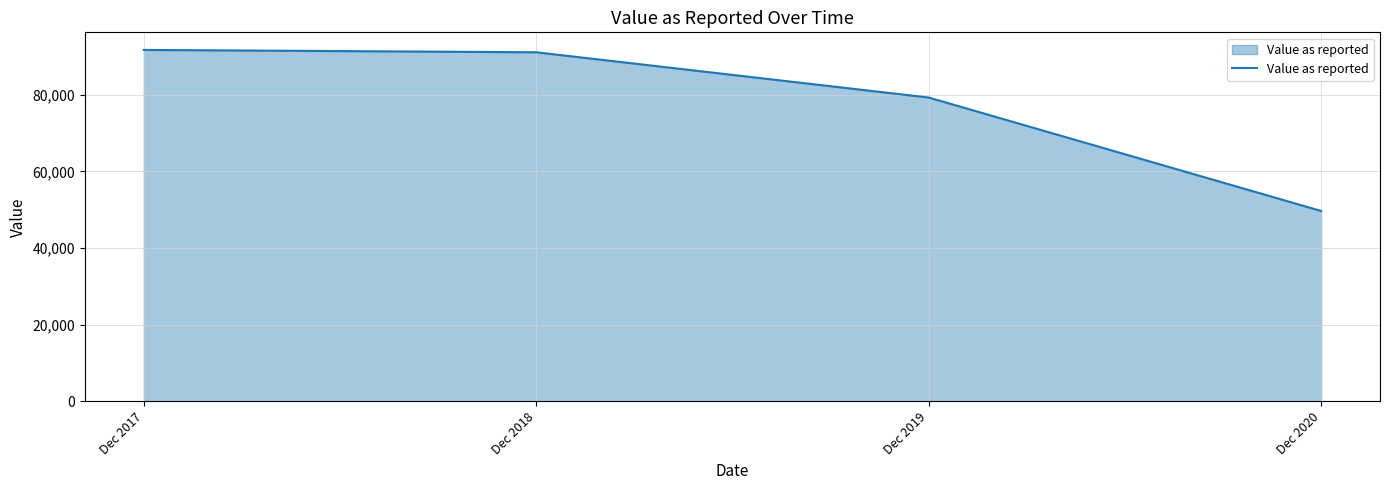

What is the average value?

77947.4